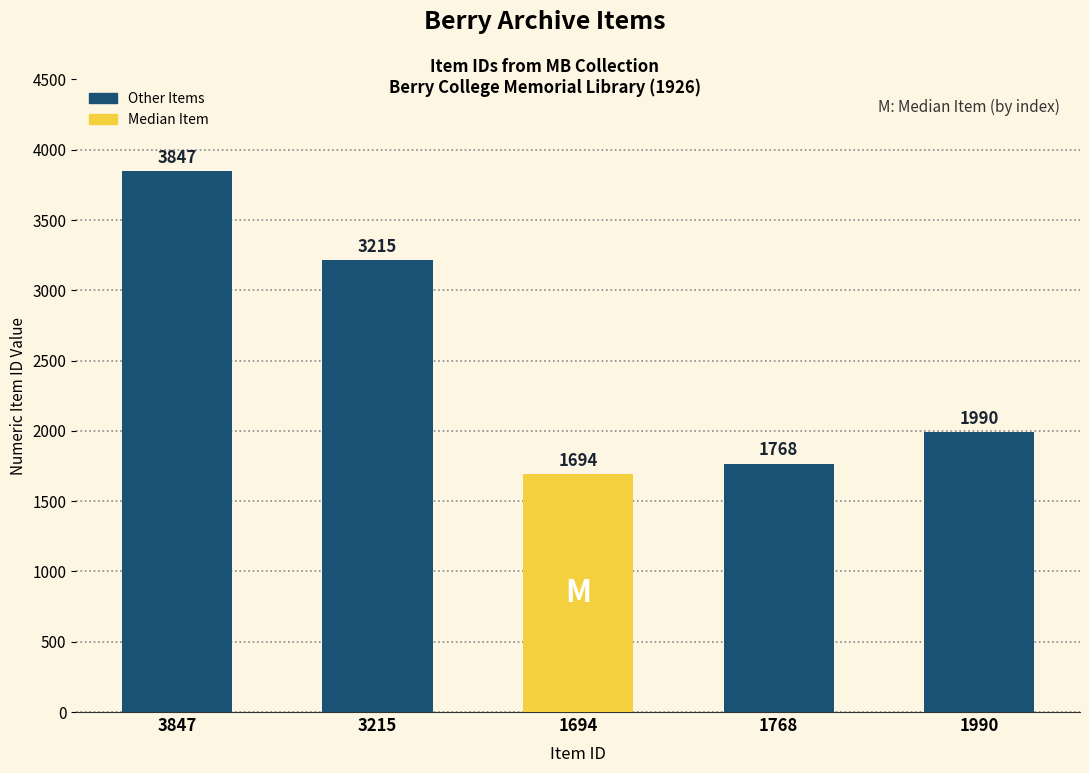

True or false: the data shows 1990 at 1990.

True